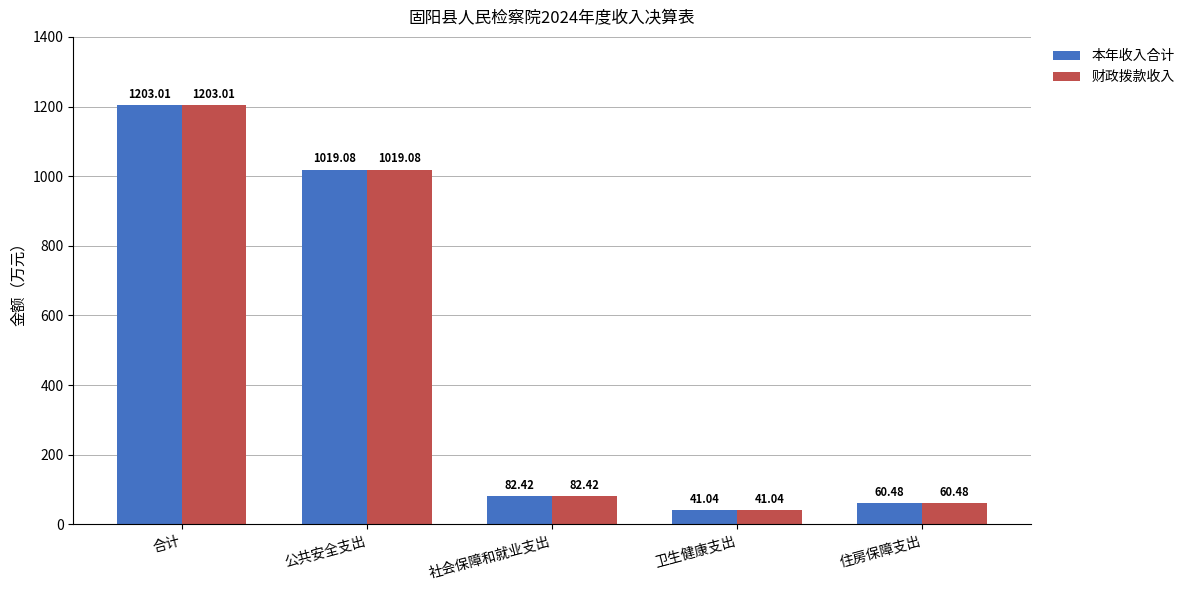

At which label is 本年收入合计 closest to 622?

公共安全支出